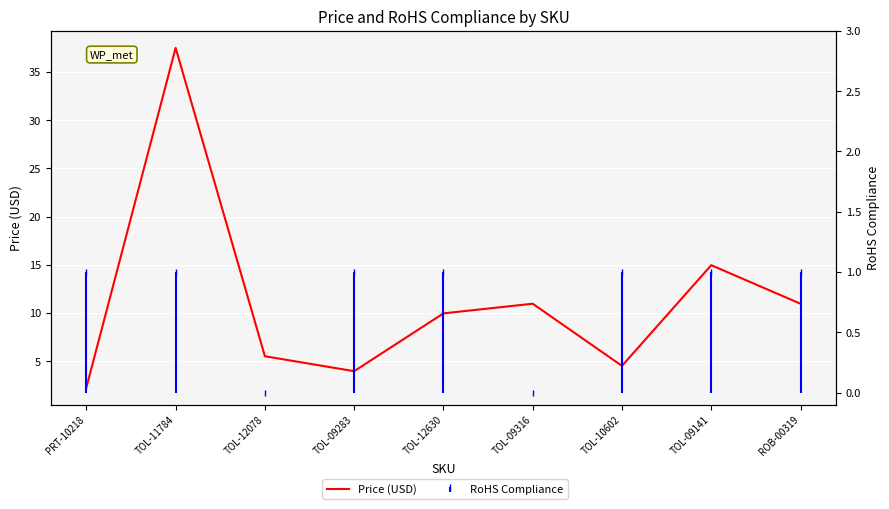

At which label does the data first exceed 9?

TOL-11784